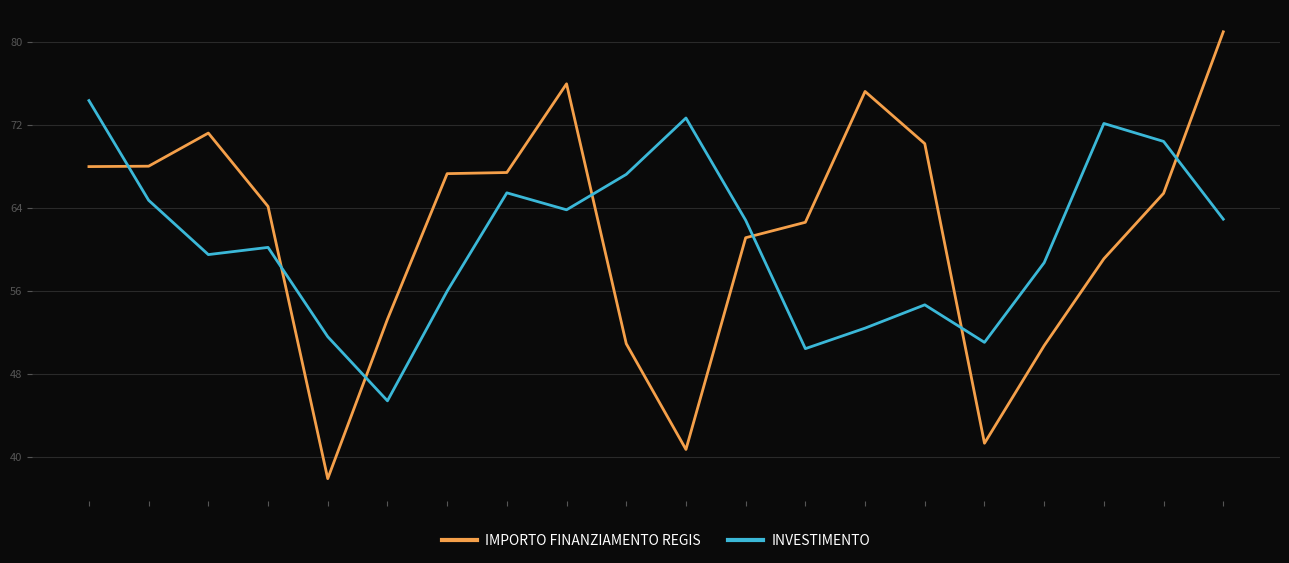

What is the difference between the maximum and minimum values in the IMPORTO FINANZIAMENTO REGIS series?

43.1